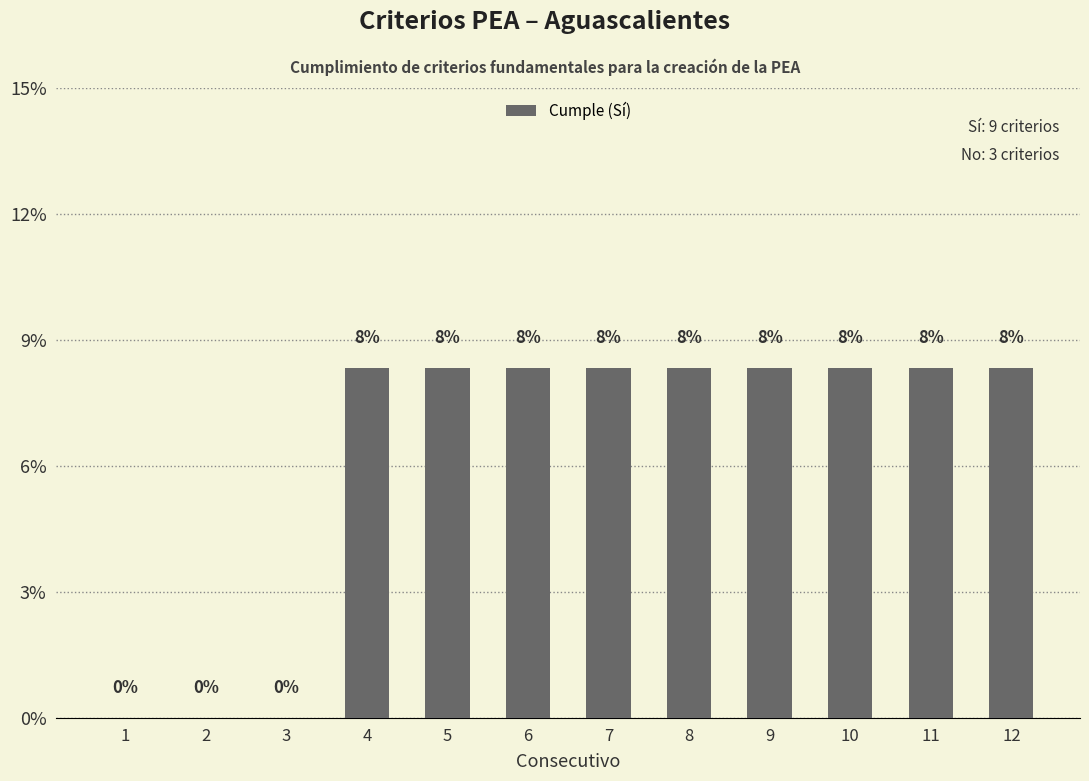

Reading left to right, what are all the values shown in this chart?

0.0	0.0	0.0	8.3	8.3	8.3	8.3	8.3	8.3	8.3	8.3	8.3